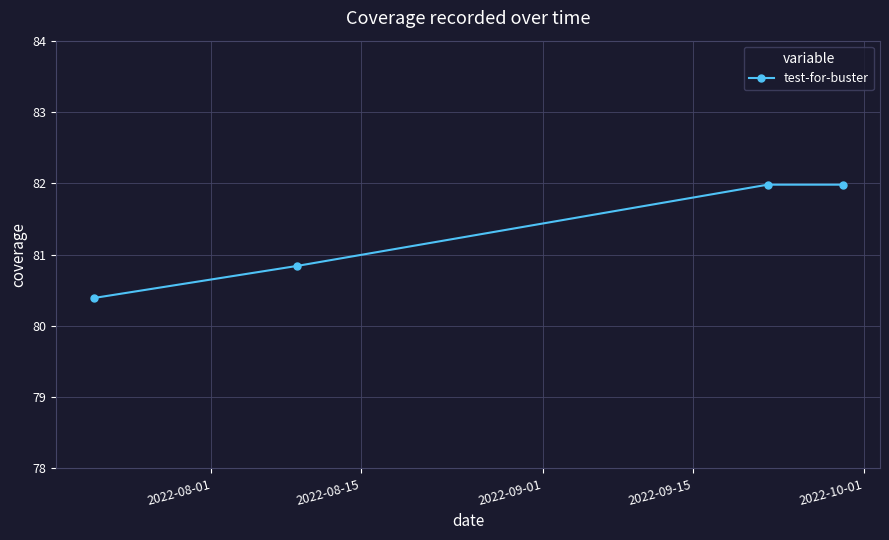

What is the minimum value shown in the chart?

80.4